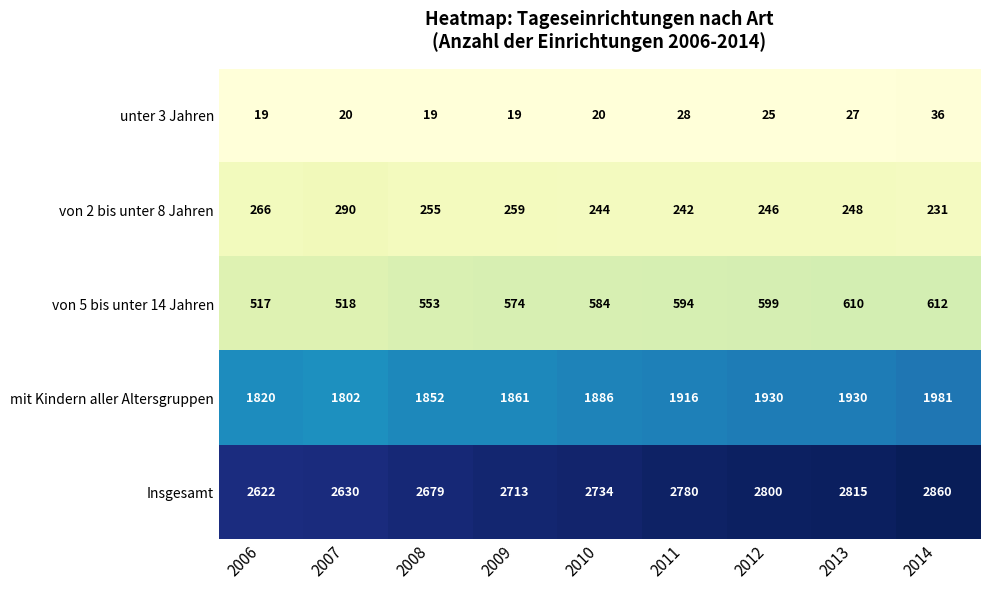

Which category has the highest value in the Insgesamt series?

2014